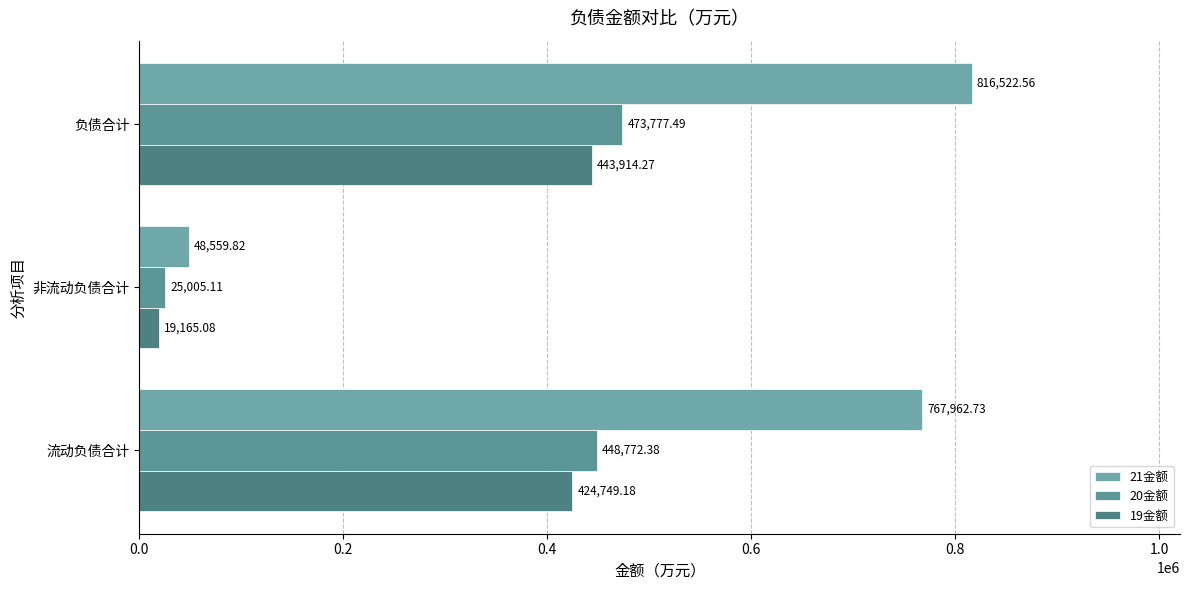

List the series in order of their peak value, lowest first.

19金额, 20金额, 21金额